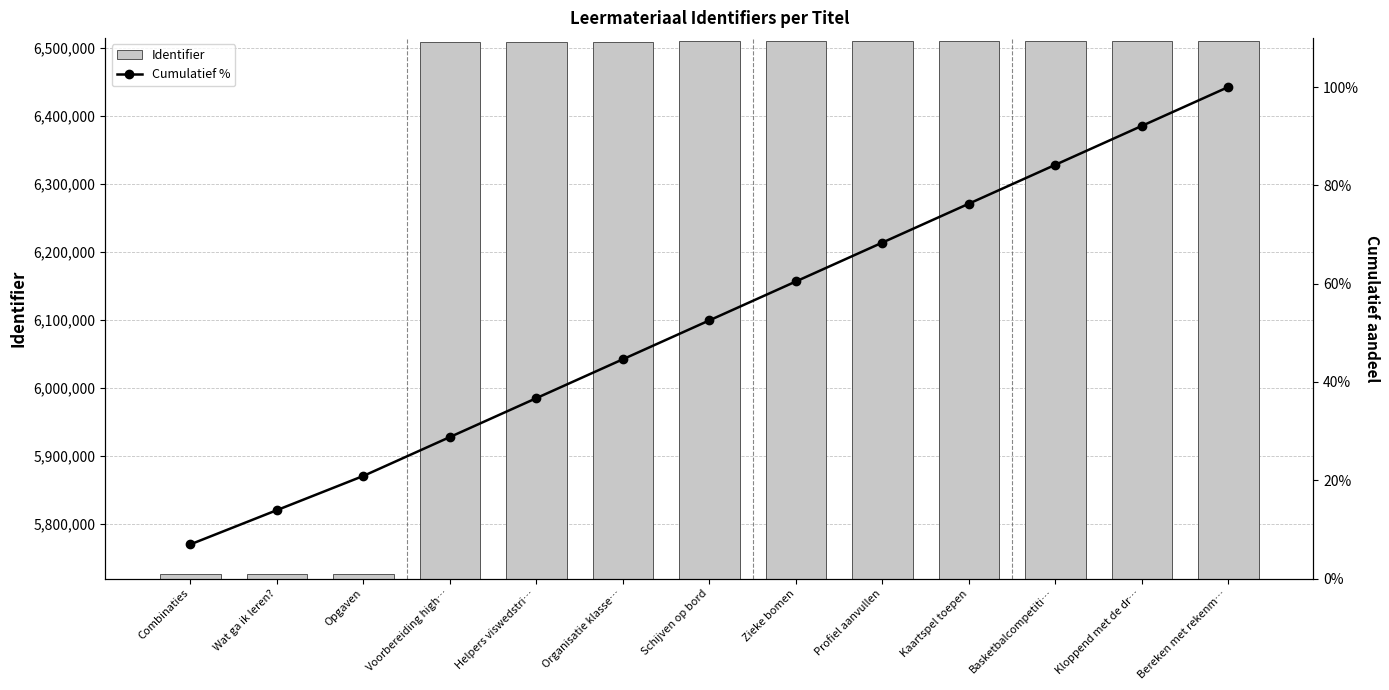

What is the difference between the second highest and minimum values in the Identifier series?

783957